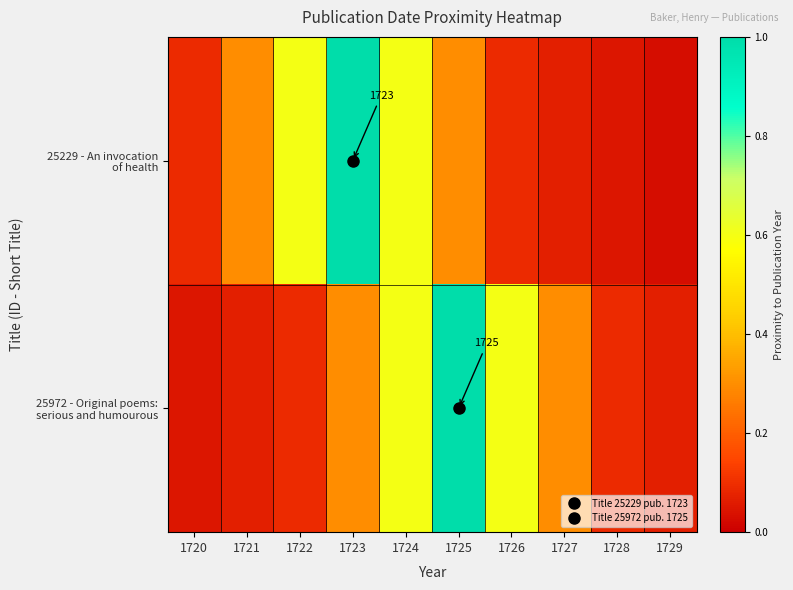

The 25229 - An invocation of health series shows 0.6 at 1722. True or false?

True